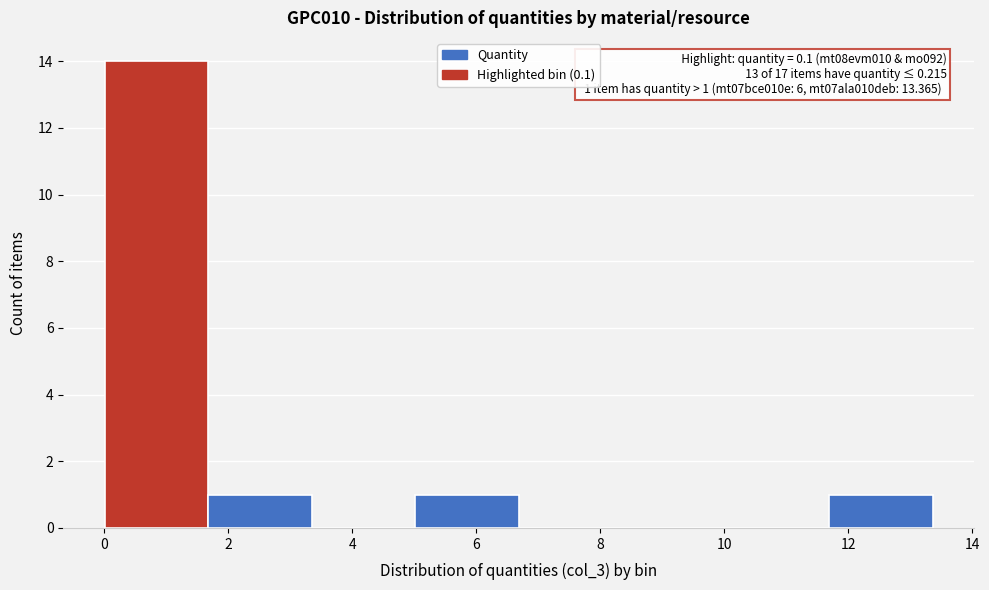

Which range on the x-axis has the tallest bar?

0.0 to 1.6